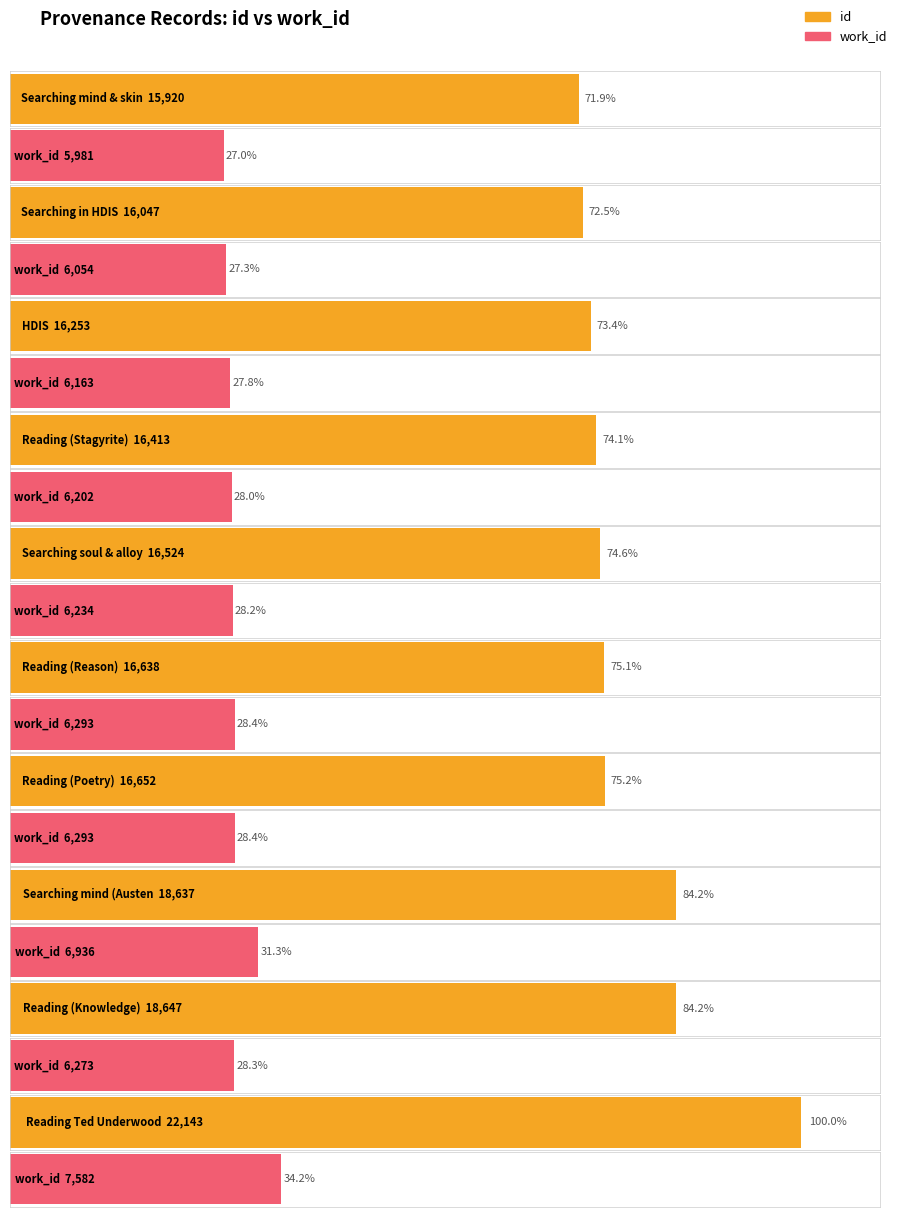

What is the label of the 2nd bar from the right?

Reading (Knowledge)